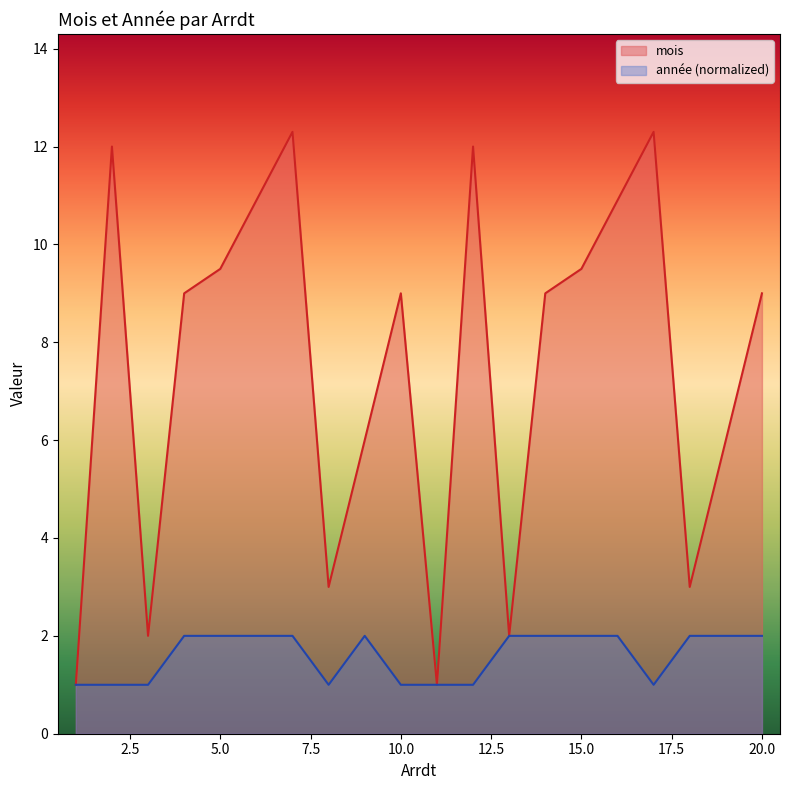

Where is année nearest to the value 1?

1